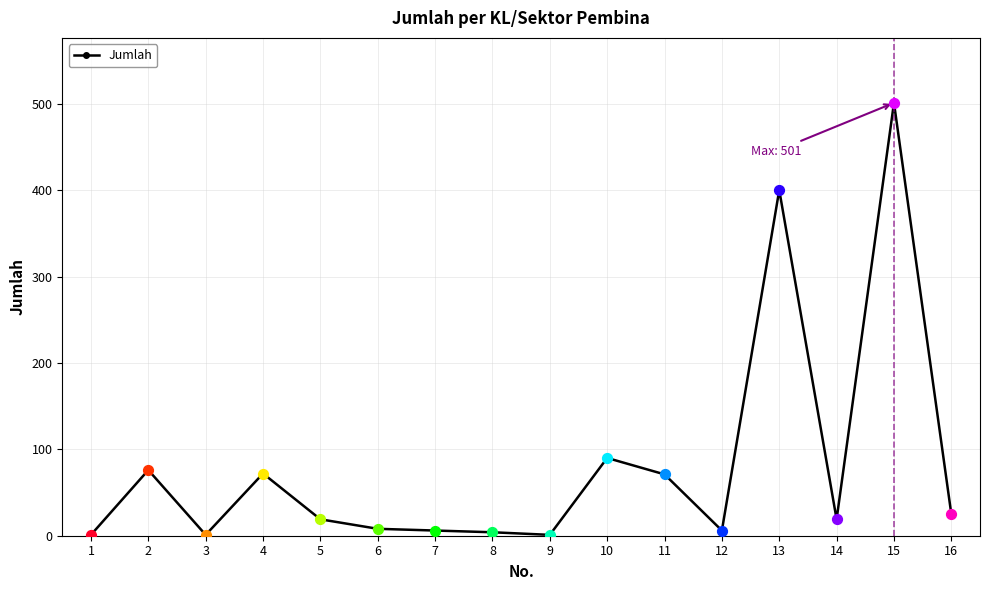

What is the ratio of the value at 7 to the value at 12?

1.0